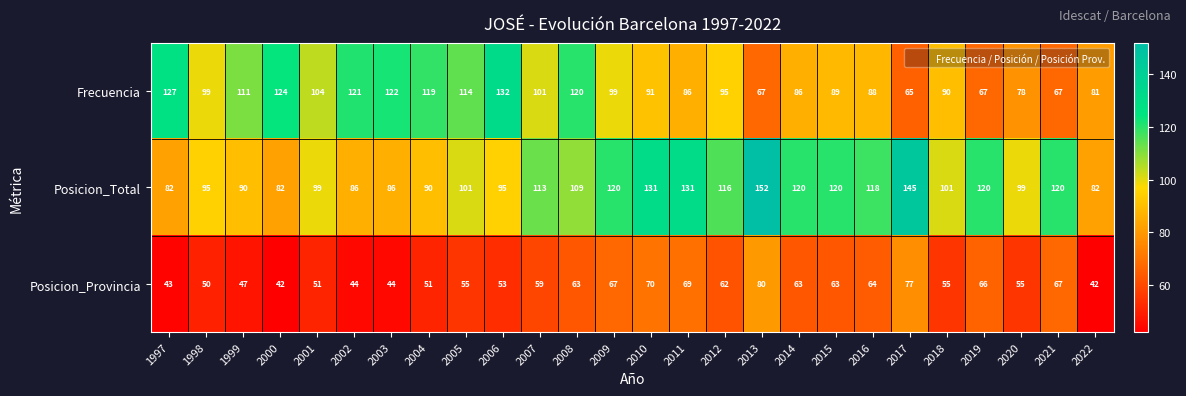

What is the highest value of the Posicion_Total series?

152